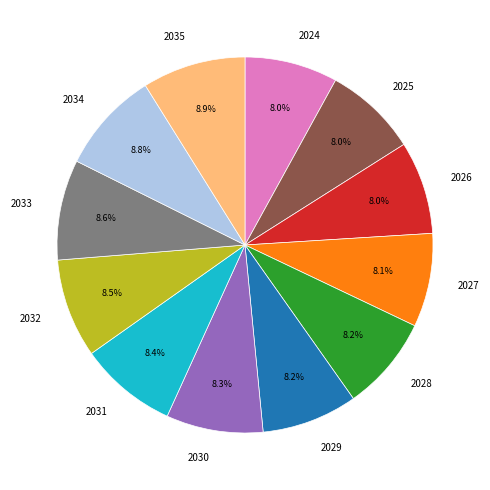

What is the ratio of the value at 2025 to the value at 2031?

1.0